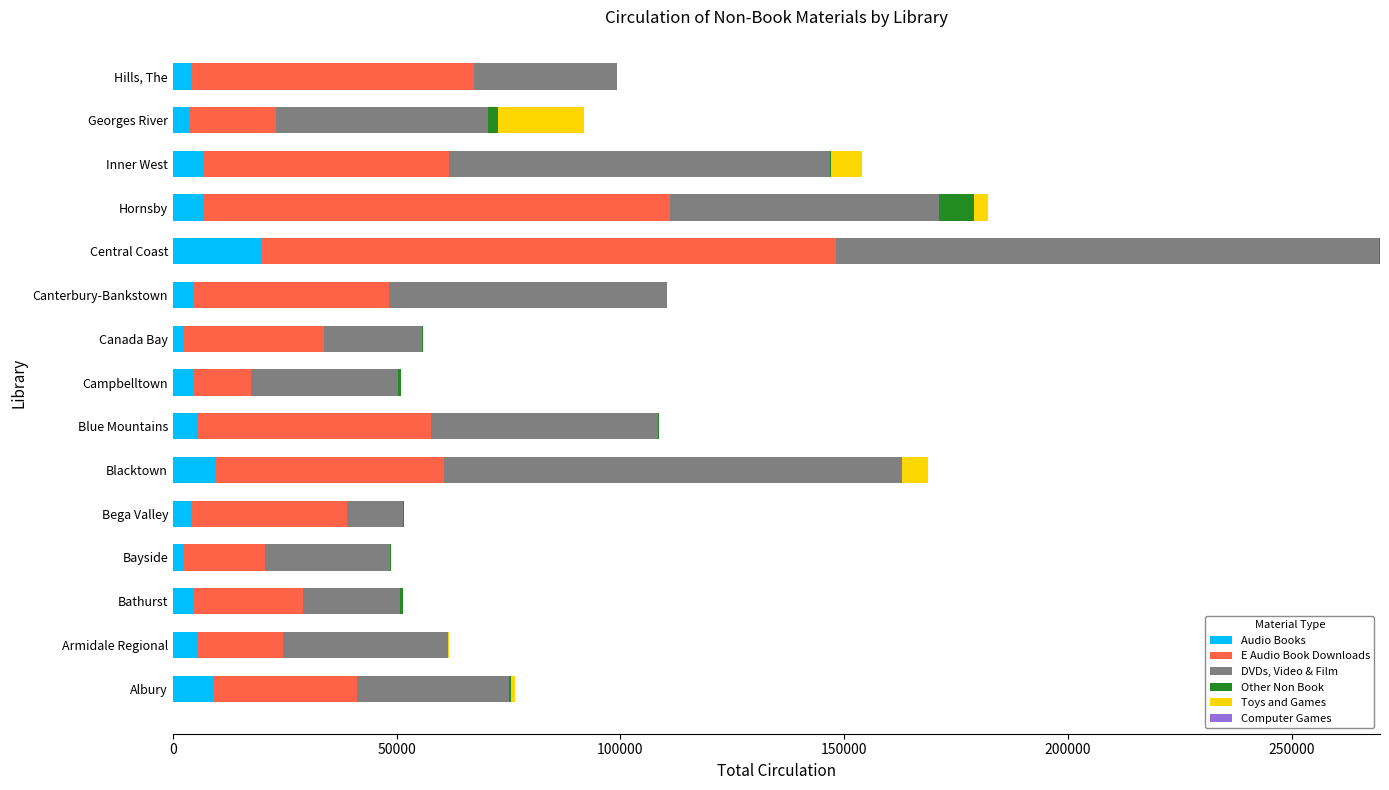

At which category is the sum across all series the highest?

Central Coast